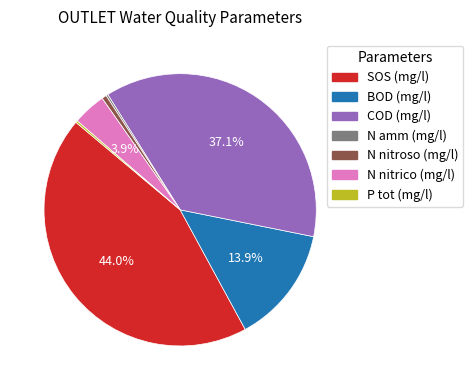

To the nearest percent, what portion does N nitroso (mg/l) represent?

1%